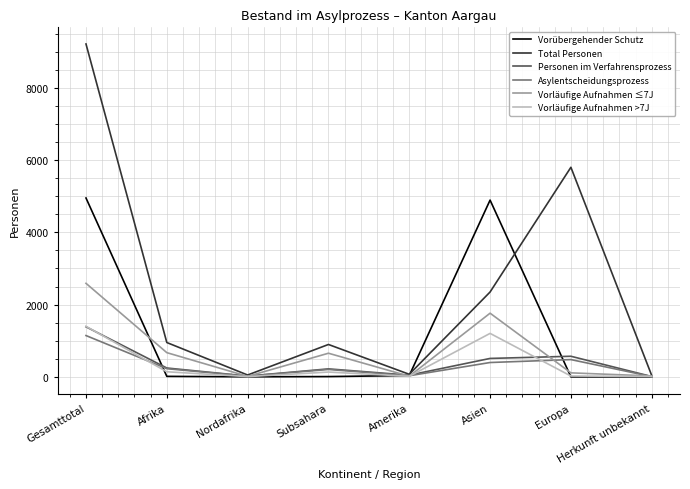

What is the spread (max minus min) of values at Gesamttotal?

8068